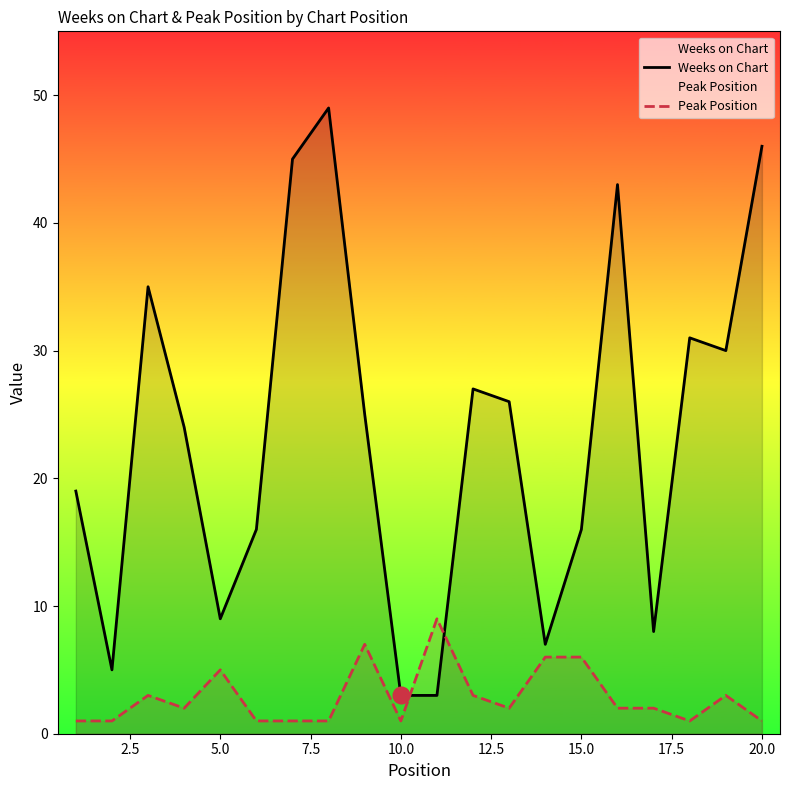

True or false: Weeks on Chart has more than 2 interior local peaks.

True